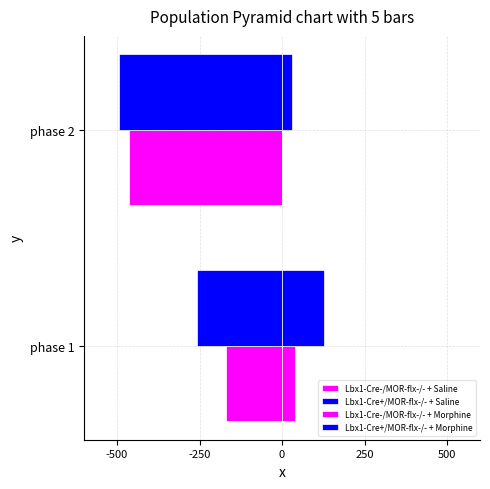

Reading left to right, extract all data points from this chart.

Lbx1-Cre-/MOR-flx-/- + Saline: -169.2	-462.3
Lbx1-Cre+/MOR-flx-/- + Saline: -257.0	-494.3
Lbx1-Cre-/MOR-flx-/- + Morphine: 40.6	0.4
Lbx1-Cre+/MOR-flx-/- + Morphine: 127.8	31.6